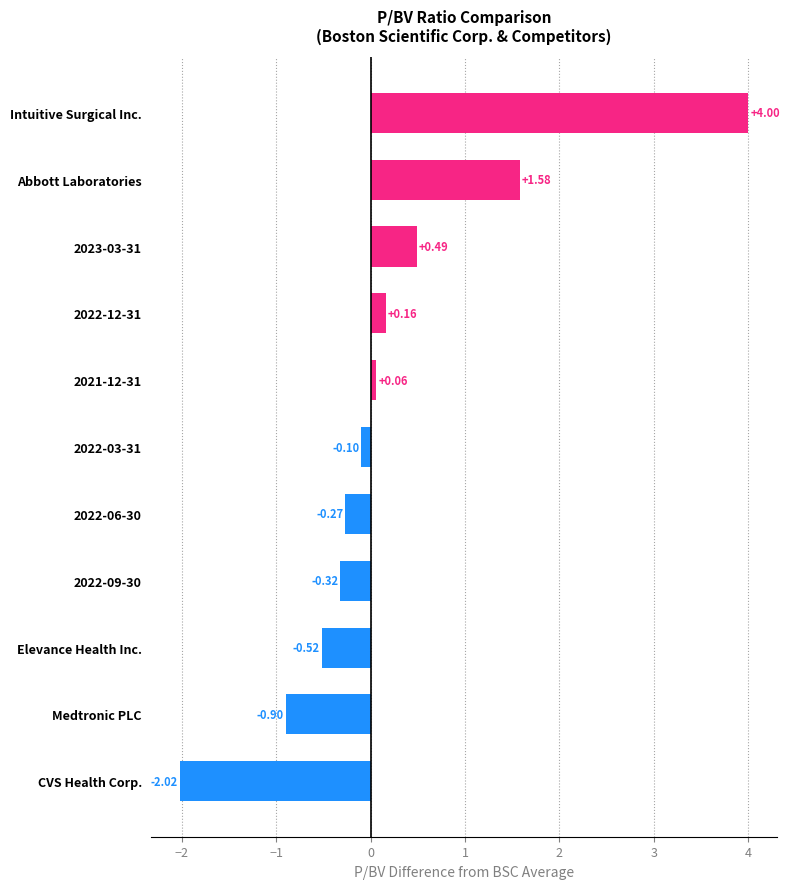

What is the sum of all values?

2.2